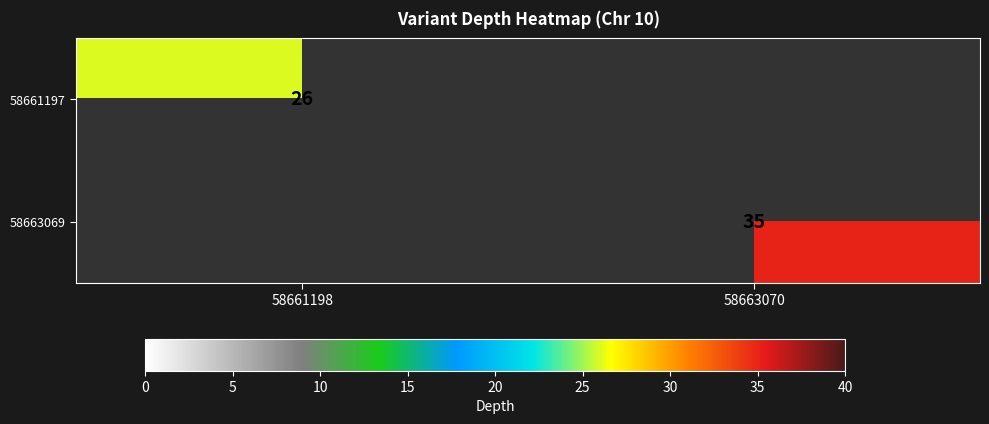

True or false: 58663069 has a value of 35 at 58663070.

True